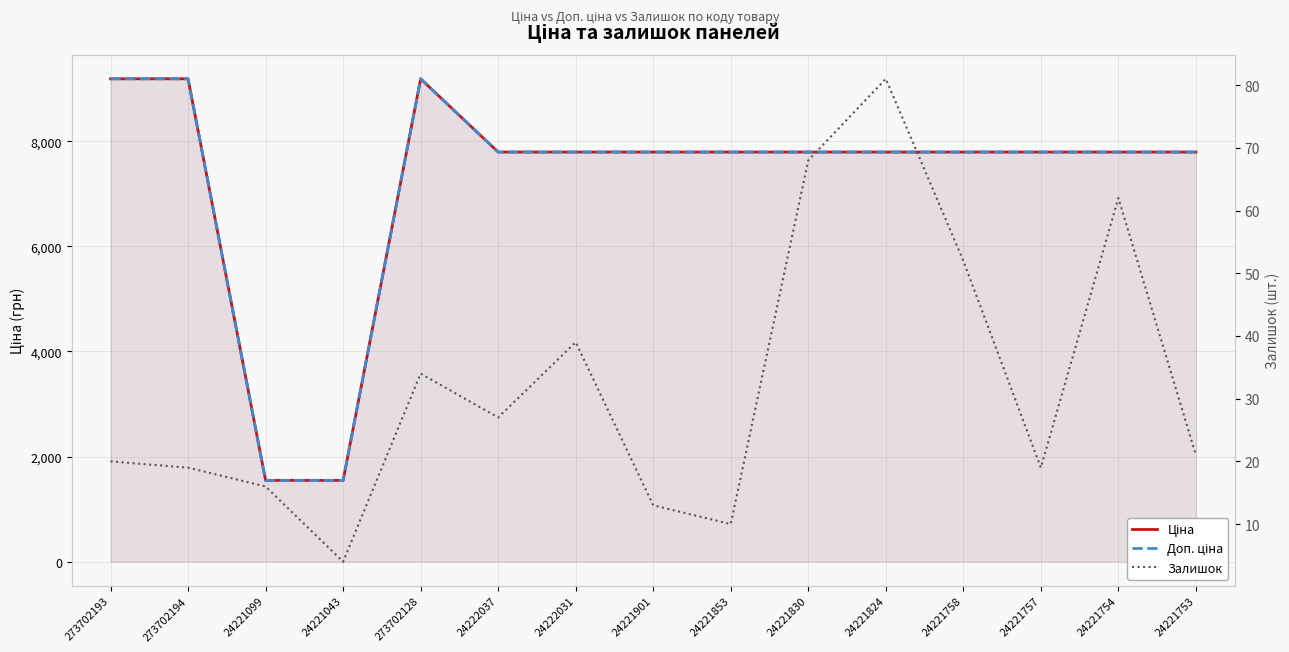

What is the average value of the Ціна series?

7238.8